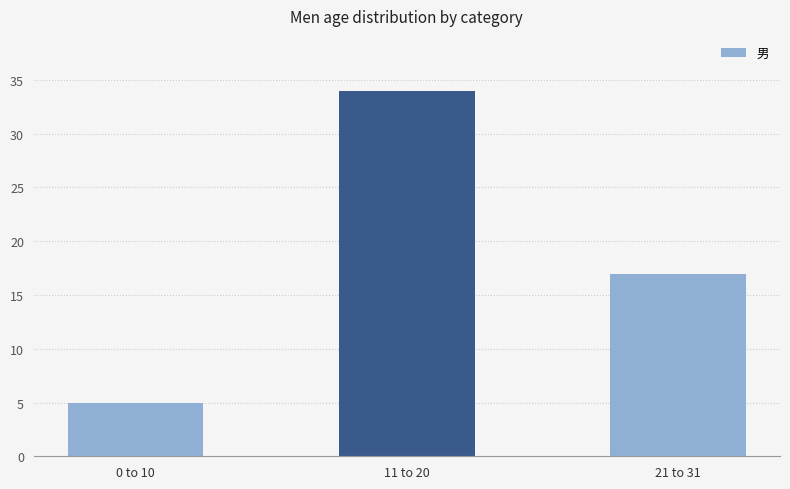

True or false: the data shows 5 at 21 to 31.

False